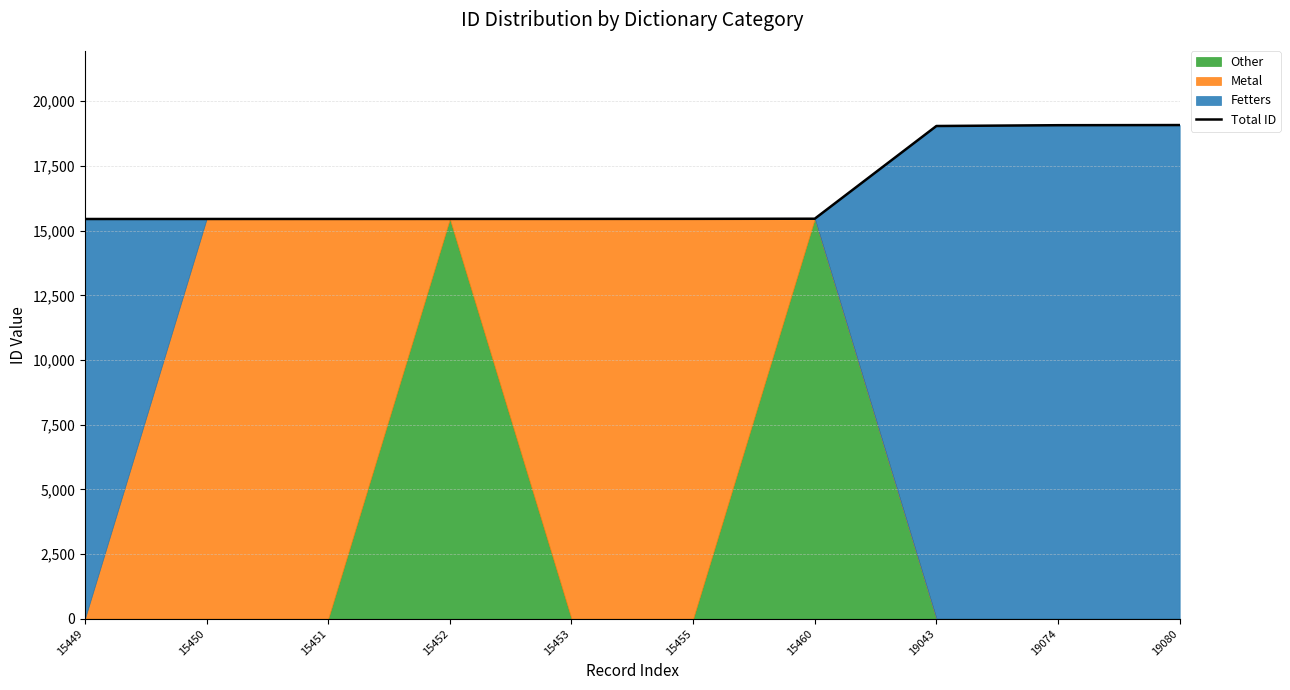

List the labels in order of value, largest first.

19080, 19074, 19043, 15460, 15455, 15453, 15452, 15451, 15450, 15449